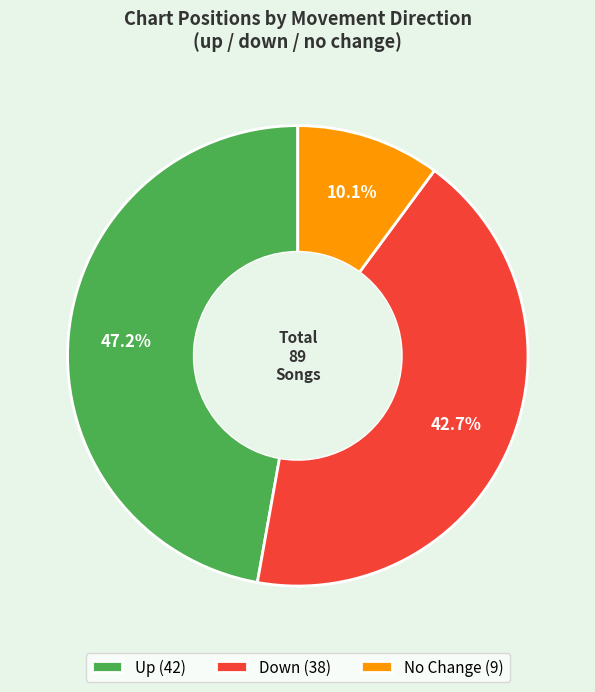

Approximately how many times larger is the value at Down (38) compared to No Change (9)?

4.2